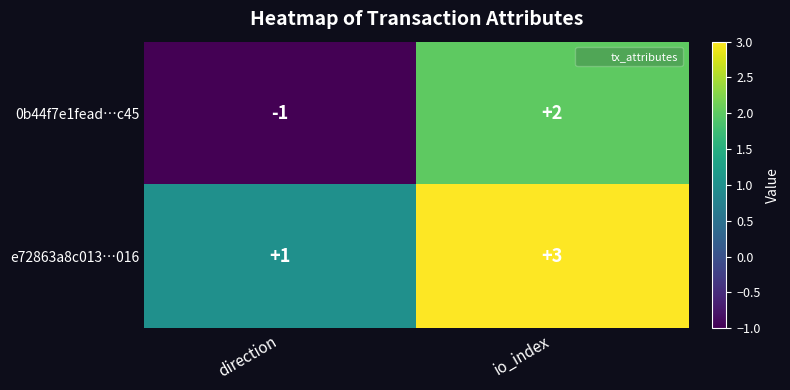

At which category does the chart reach its peak across all series?

io_index